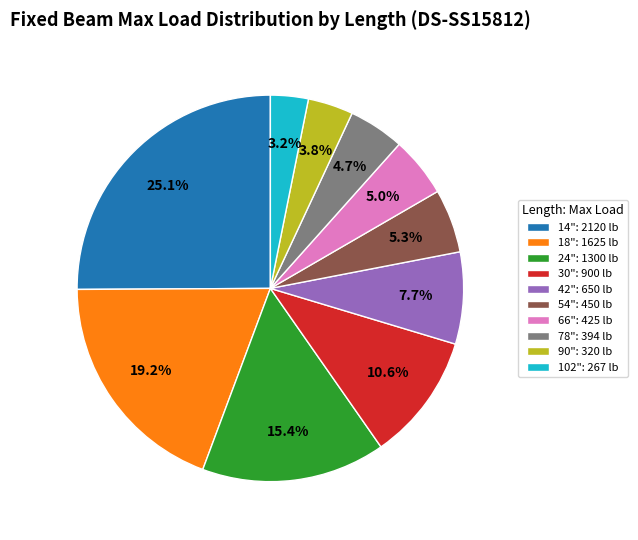

What is the smallest slice in the pie chart?

102"